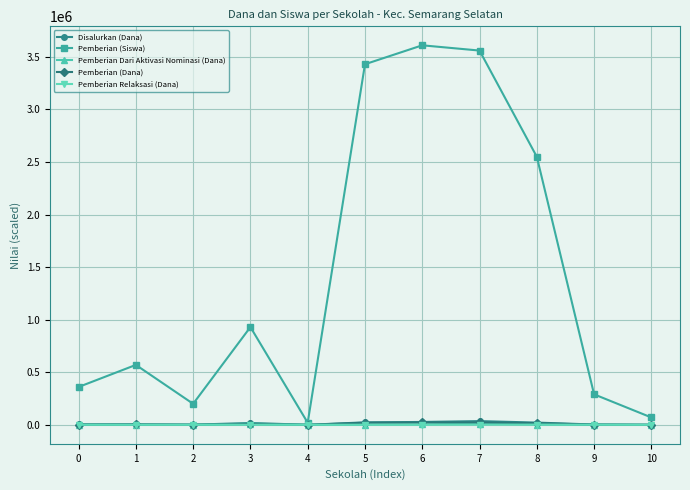

The Pemberian Relaksasi (Dana) series shows 975.0 at 6. True or false?

True